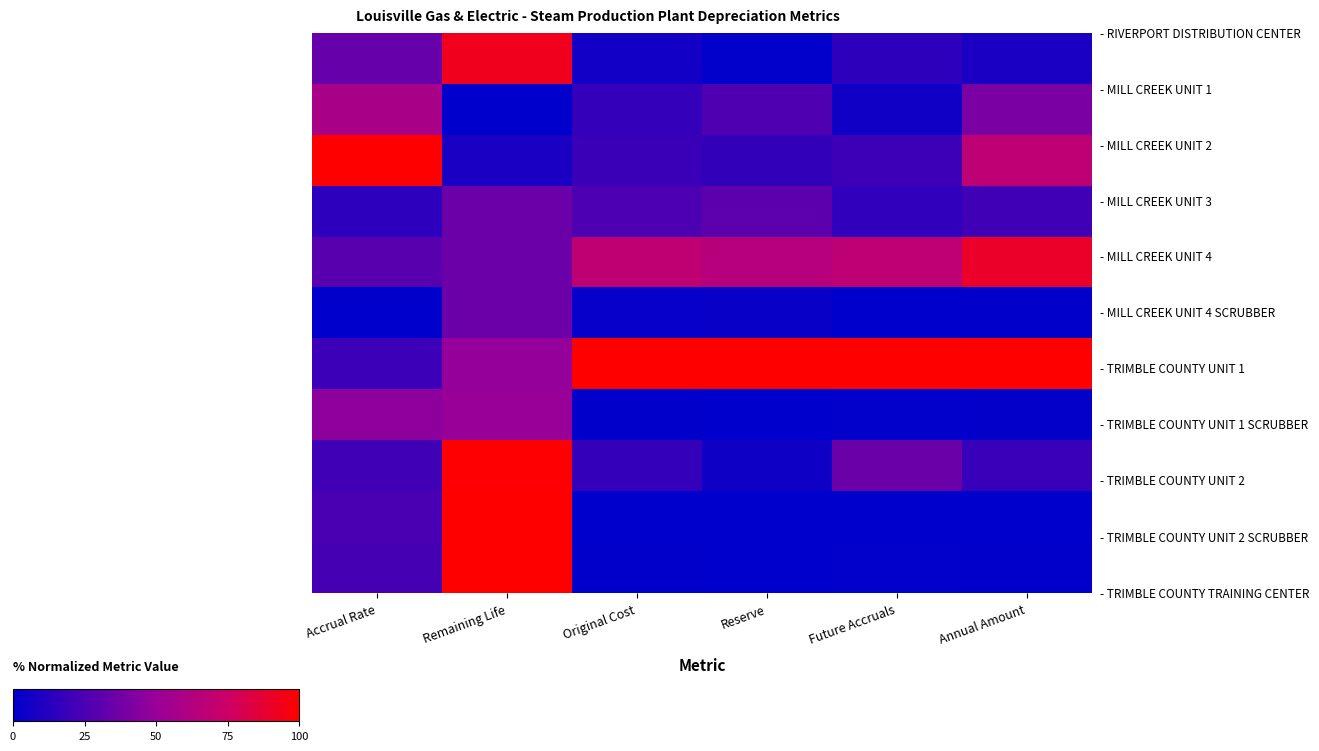

At how many categories does at least one series exceed 3?

6